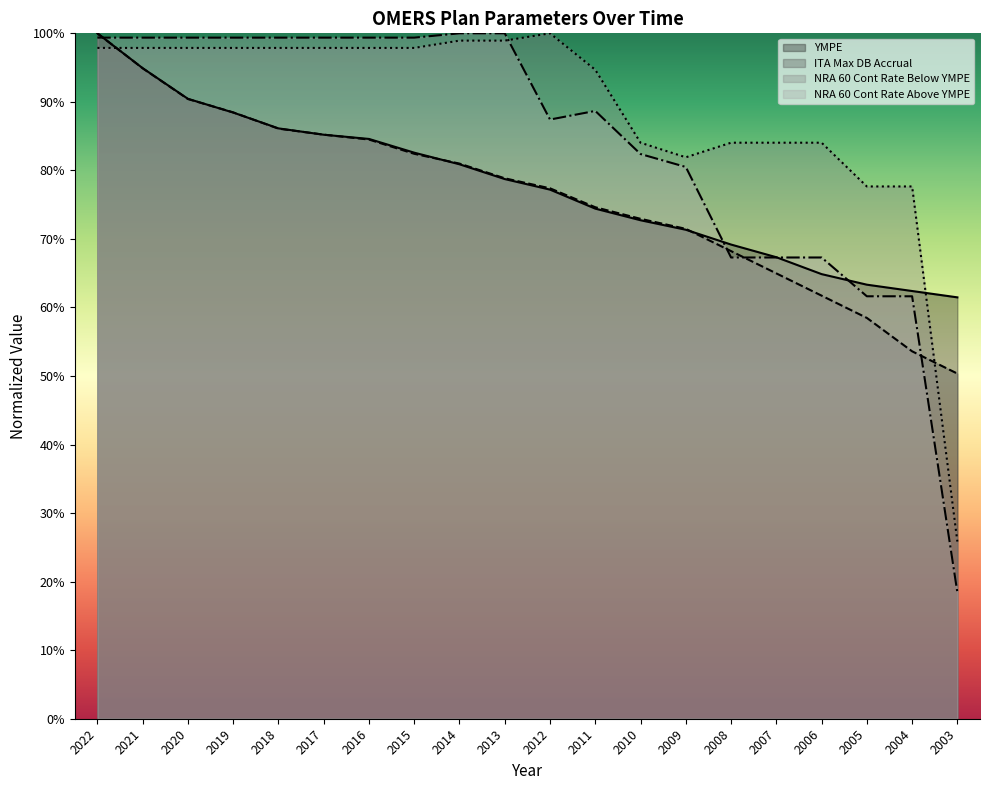

Count the number of data series in this chart.

4